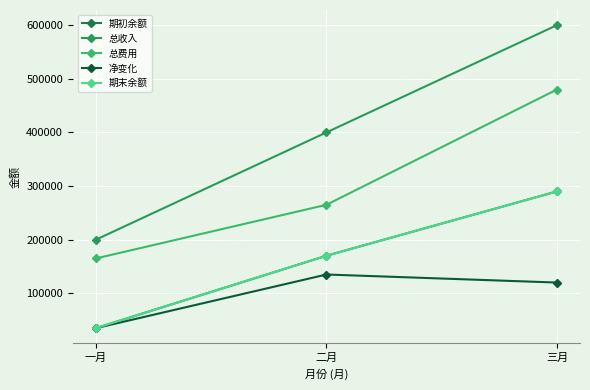

At which label does 期末余额 reach its peak?

三月